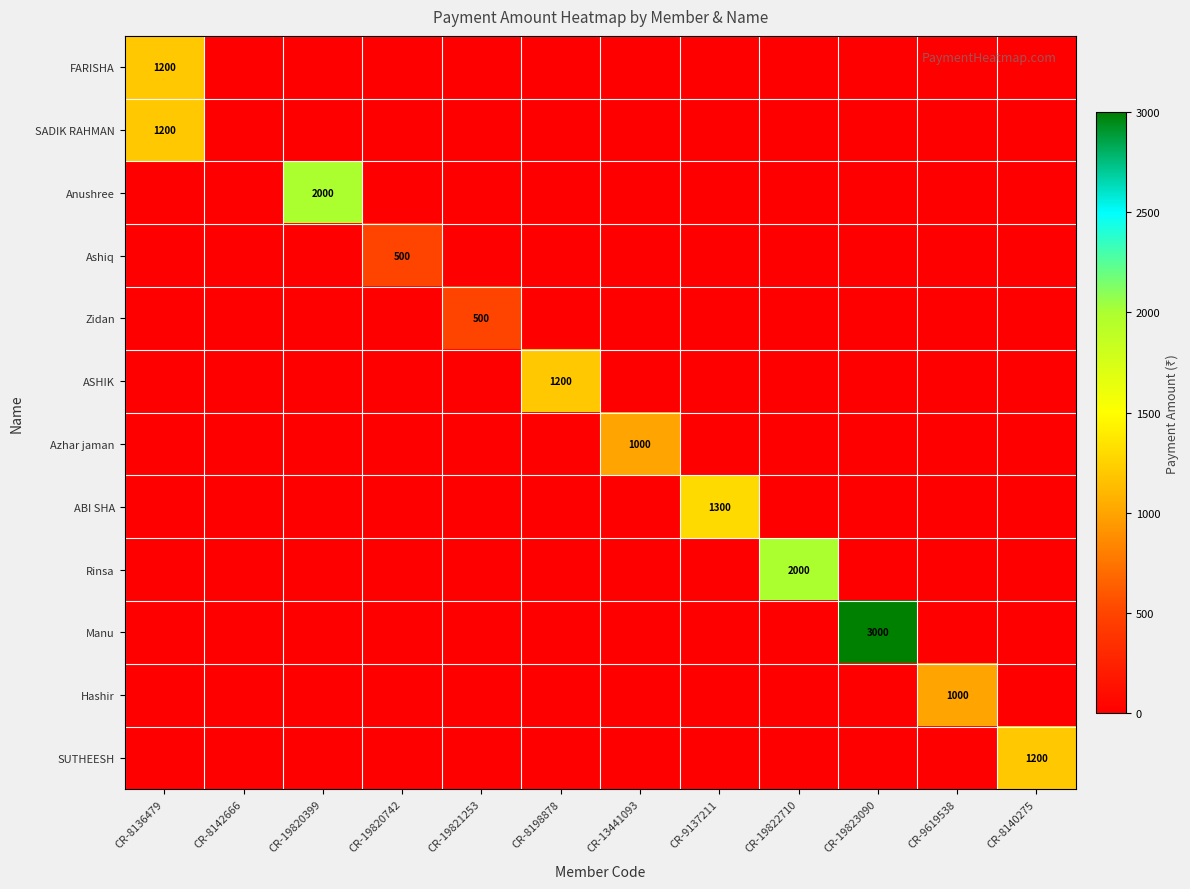

Which label corresponds to the smallest value in the chart?

CR-8142666